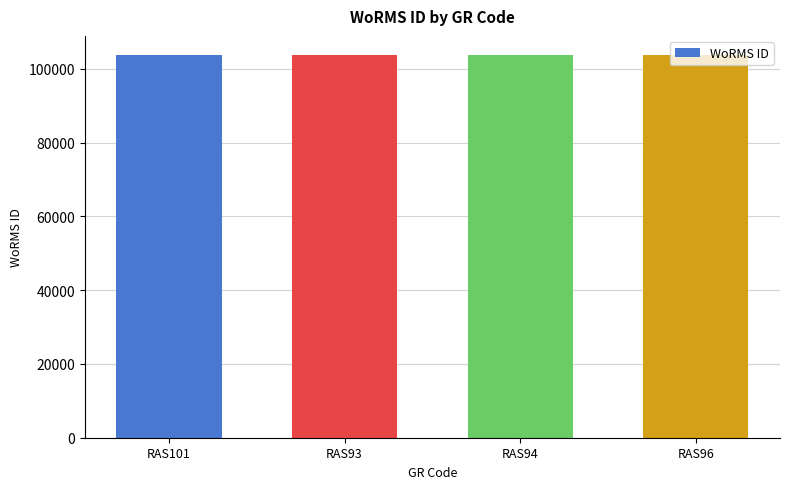

Count the values in the range 103718 to 103732.

3